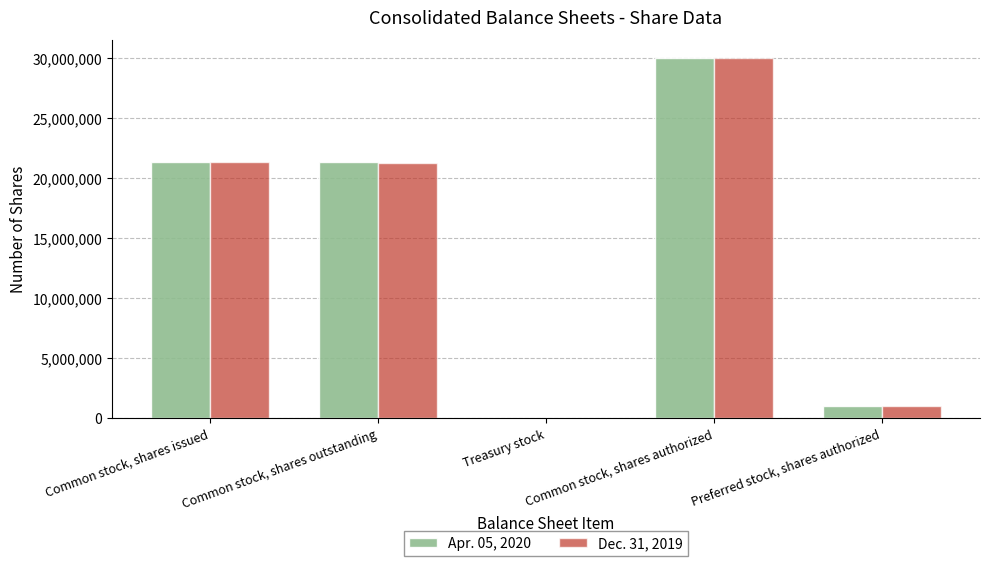

At which category is the sum across all series the highest?

Common stock, shares authorized